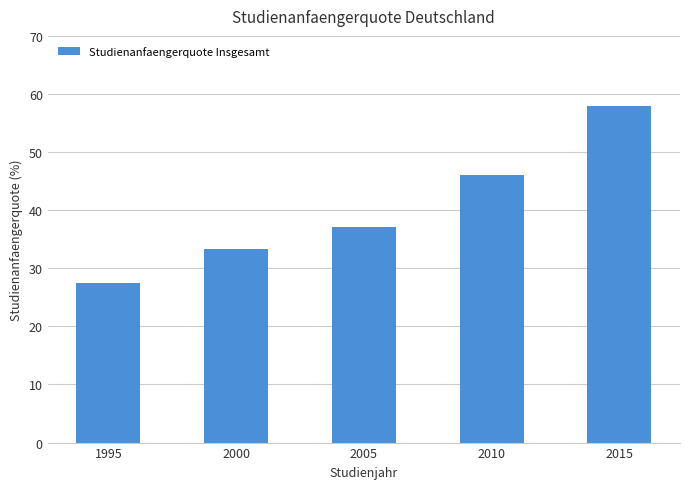

Which label corresponds to the smallest value in the chart?

1995